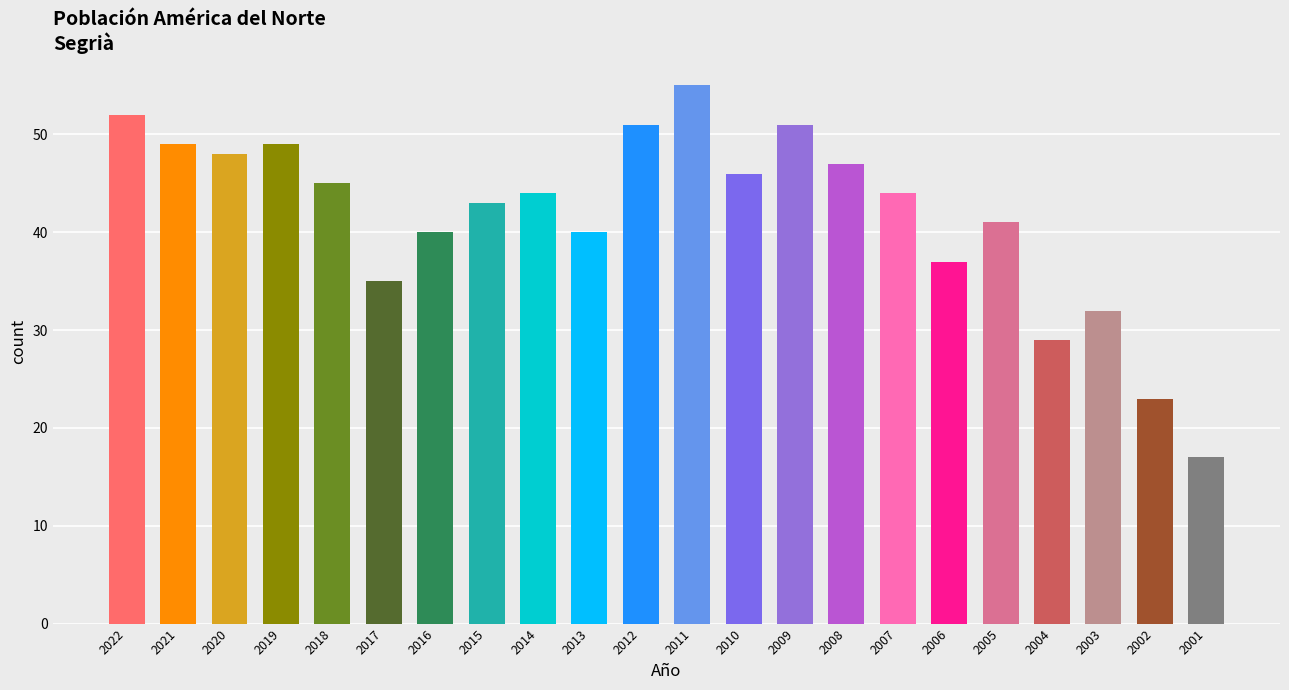

What is the sum of all values?

918